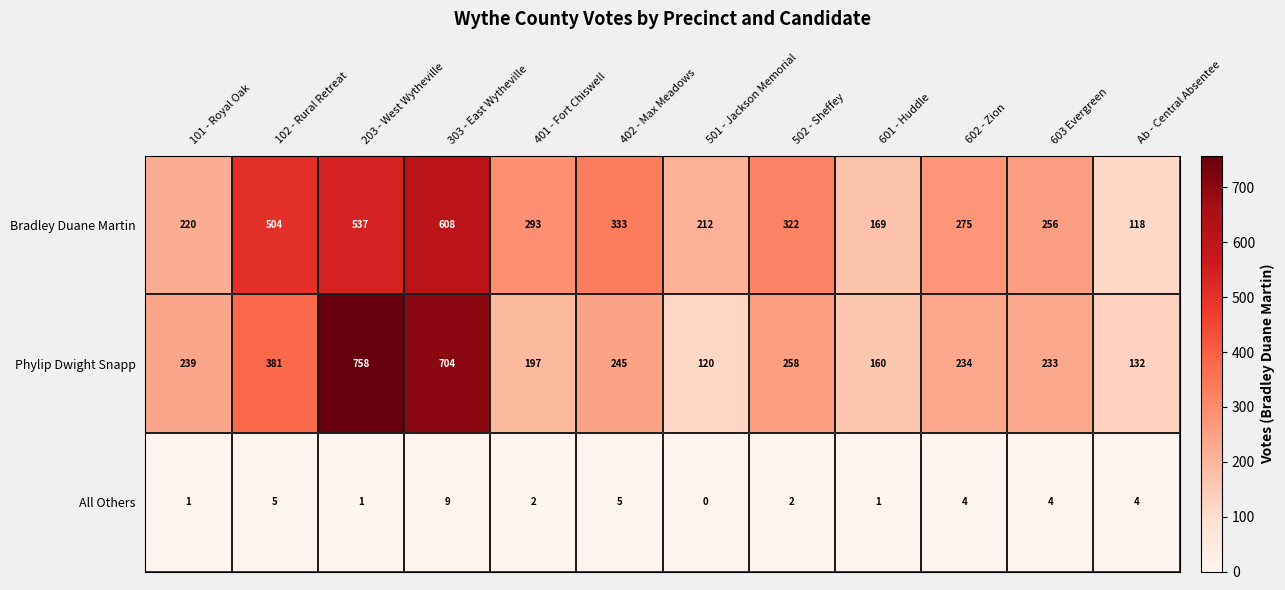

At which category is the sum across all series the highest?

303 - East Wytheville